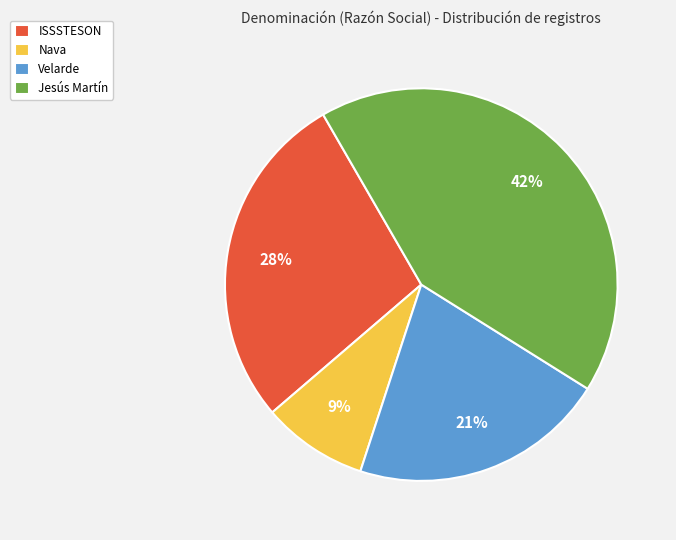

Approximately how many times larger is the value at Jesús Martín compared to ISSSTESON?

1.5